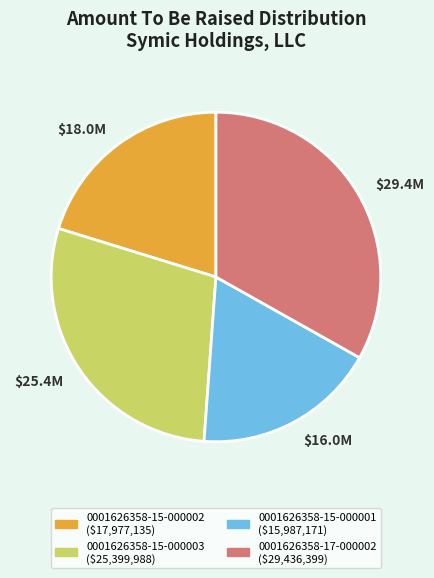

Which has a higher value, 0001626358-15-000002 or 0001626358-15-000003?

0001626358-15-000003